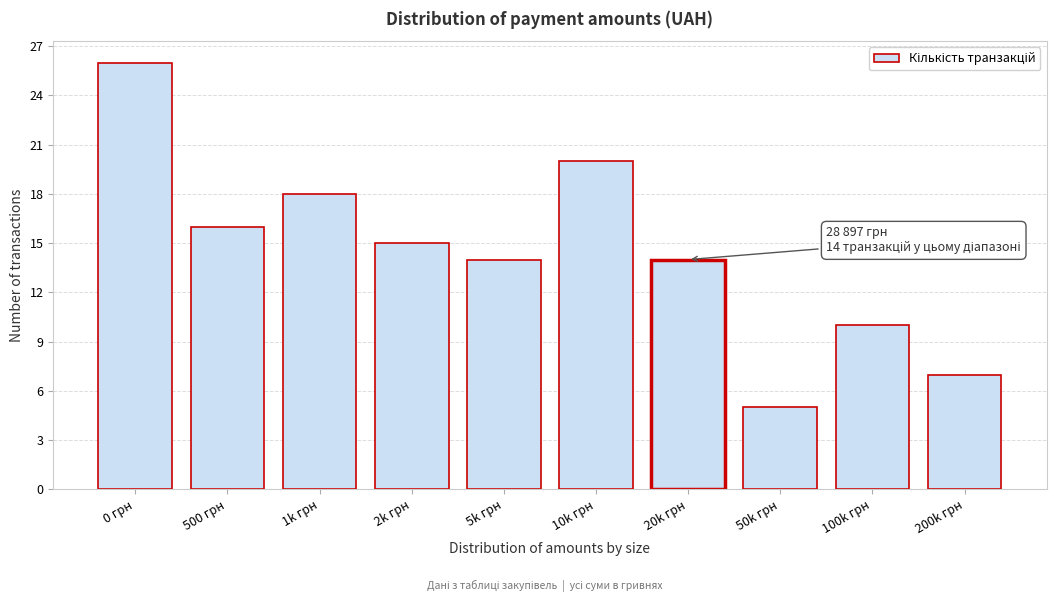

Reading right to left, list all the values displayed in this chart.

7	10	5	14	20	14	15	18	16	26